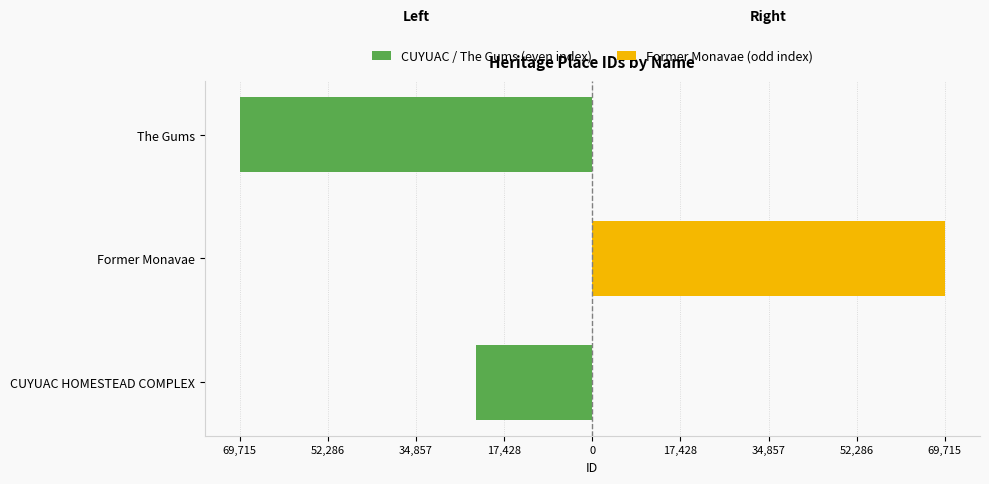

Does the chart contain any negative values?

Yes